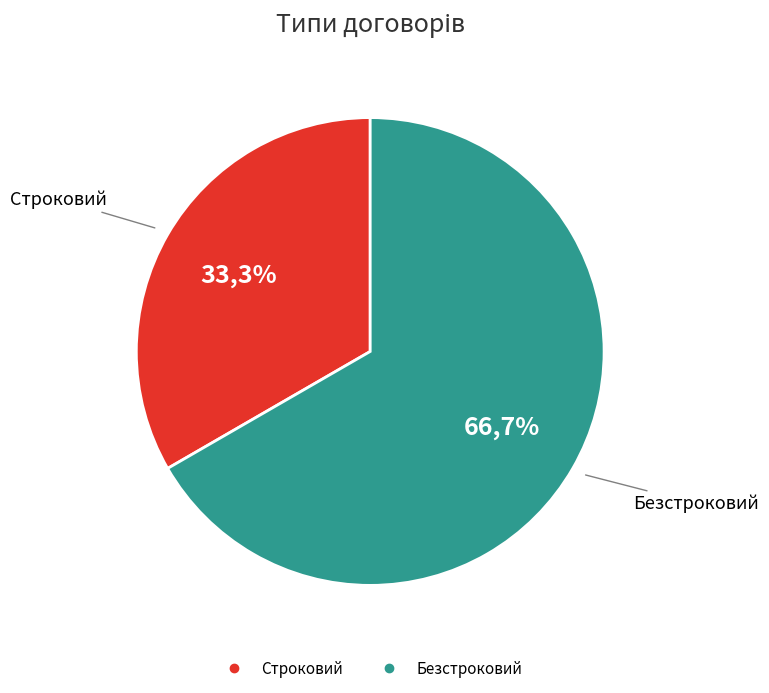

Which slice is the largest?

Безстроковий